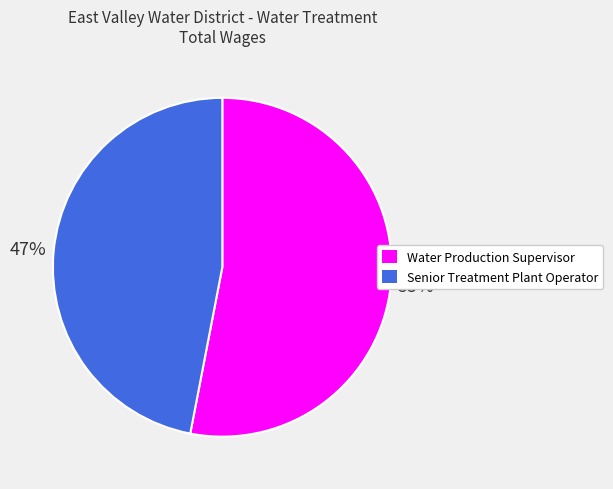

The Senior Treatment Plant Operator slice represents 52% of the pie. True or false?

False